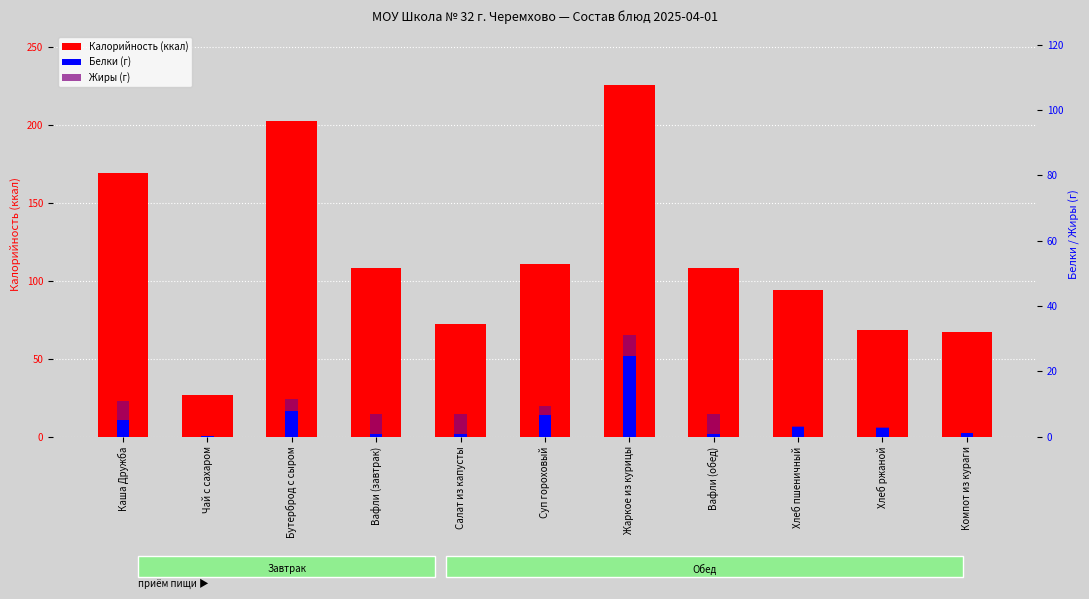

At which category is the sum across all series the highest?

Жаркое из курицы